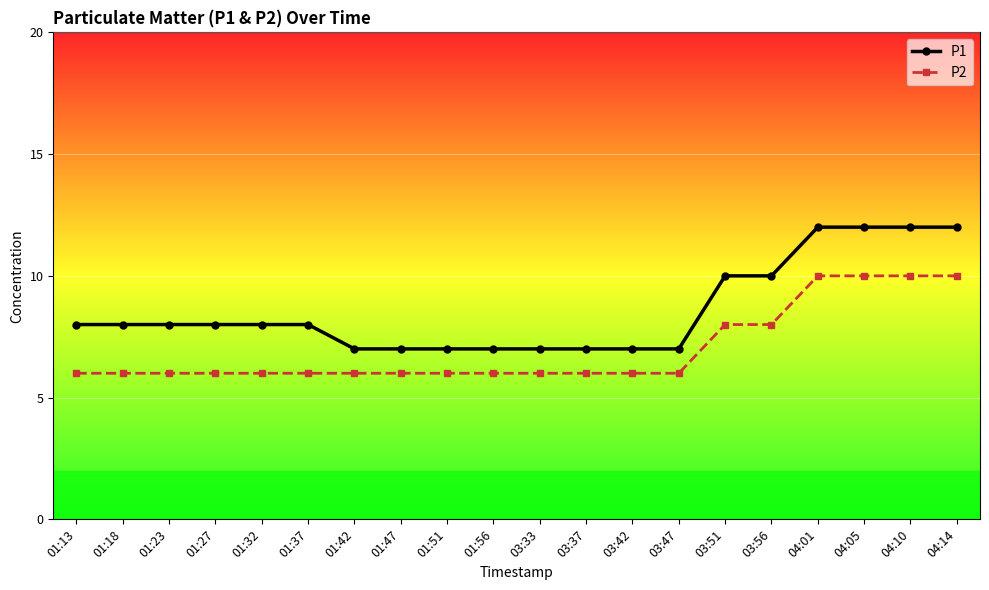

Count the P2 values in the range 6 to 8.

16